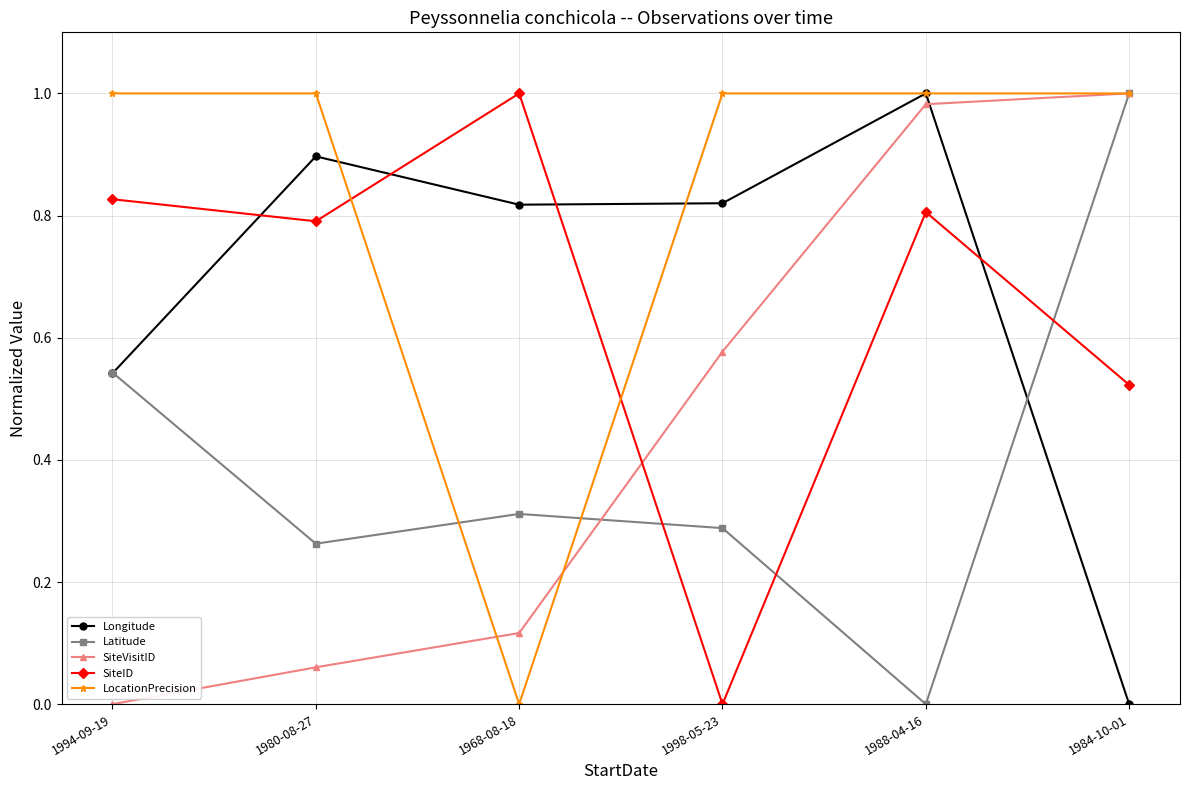

How many intersections are there between Latitude and SiteID?

3